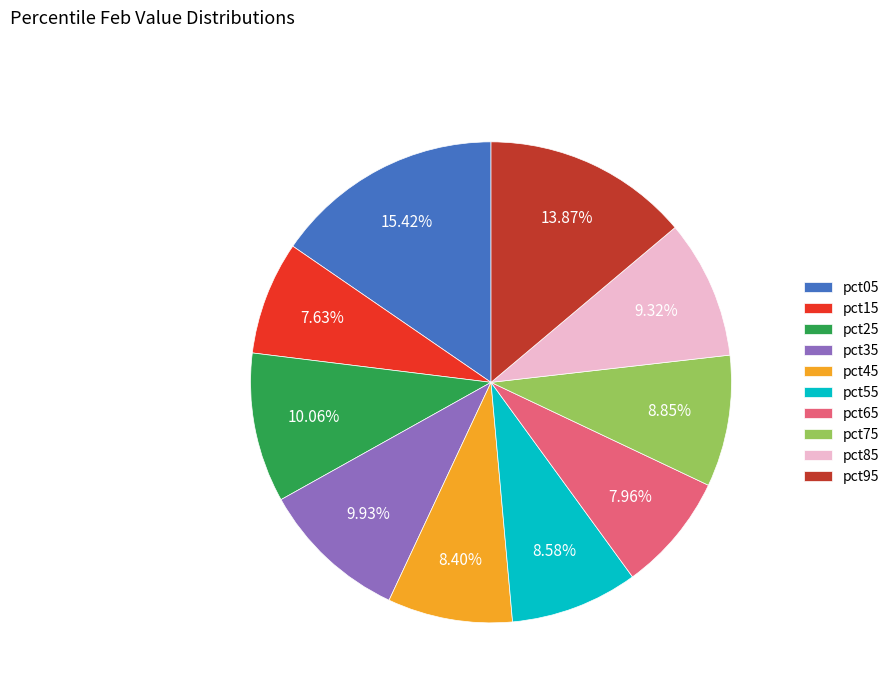

Does pct15 represent more than half of the total?

No